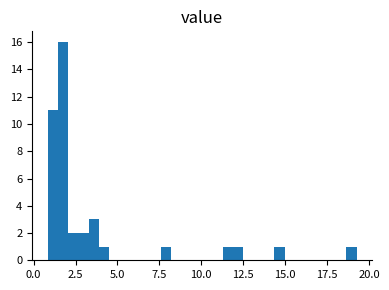

Read against the x-axis, roughly where is the centre of the tallest bar?

2.0